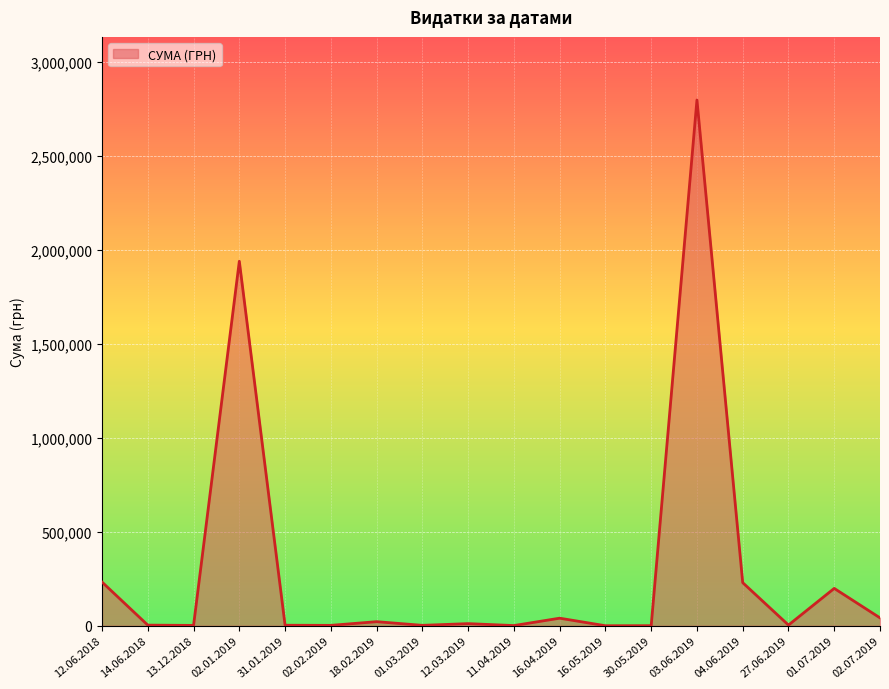

What is the average value?

307483.8